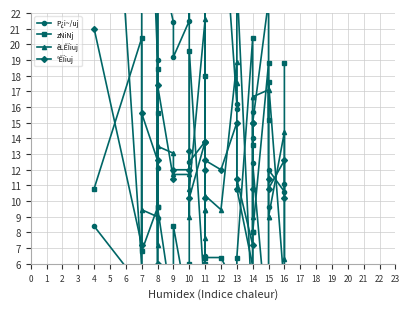

True or false: P¿i~/uj and °ÊÏiuj intersect in this chart.

True